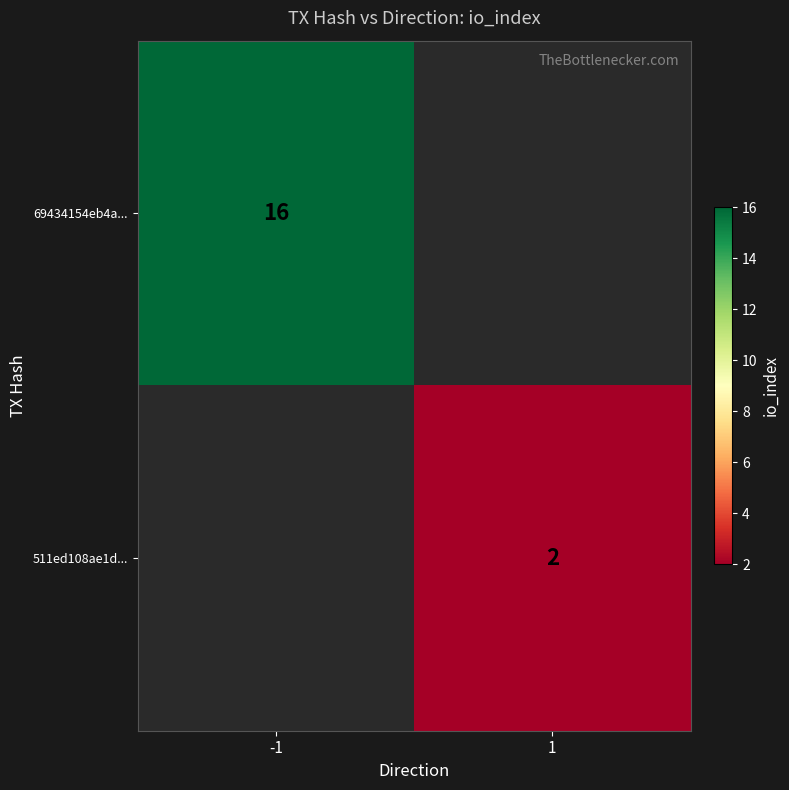

The 69434154eb4a... series shows 6 at -1. True or false?

False